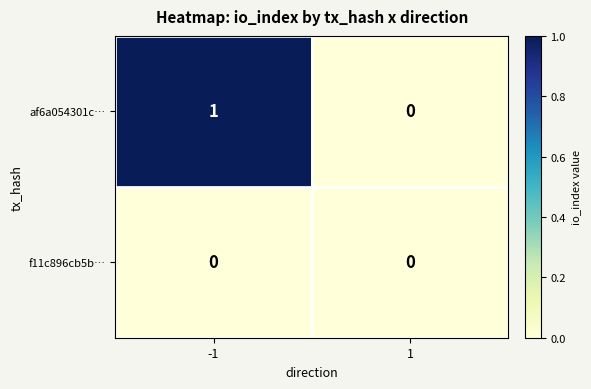

Is it true that f11c896cb5b… equals 0 at 1?

True